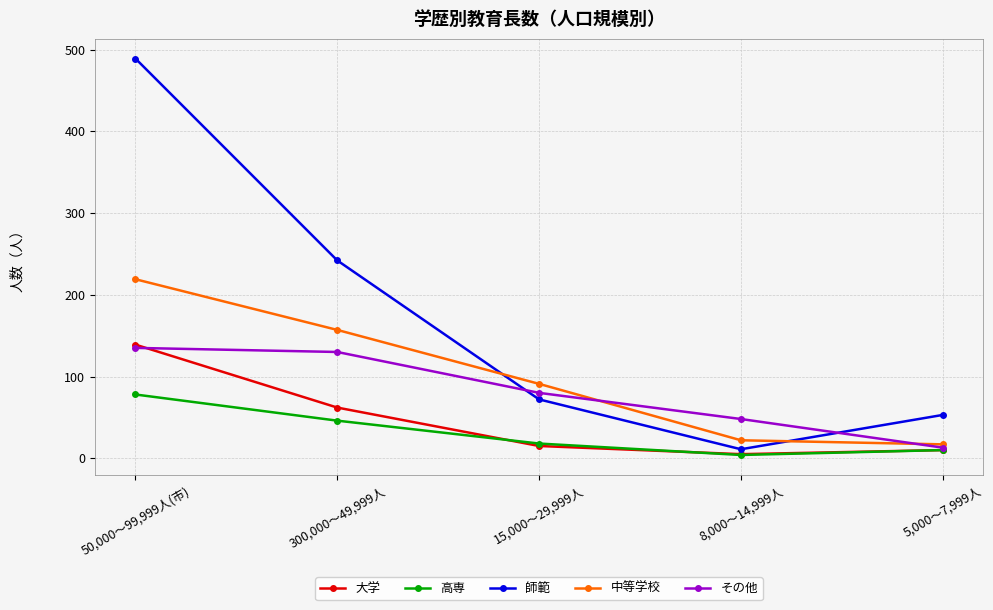

Which category has the lowest value across all series?

8,000～14,999人